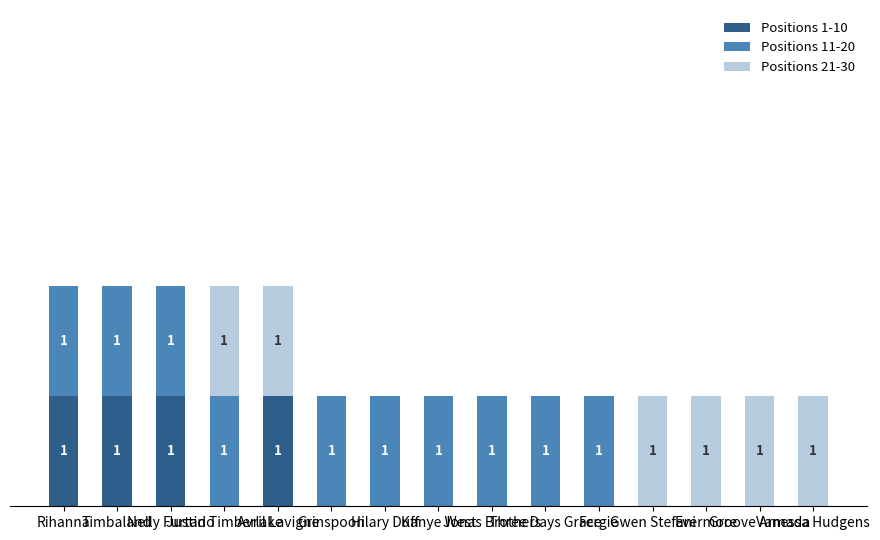

What are all the series names shown in the legend?

Positions 1-10, Positions 11-20, Positions 21-30